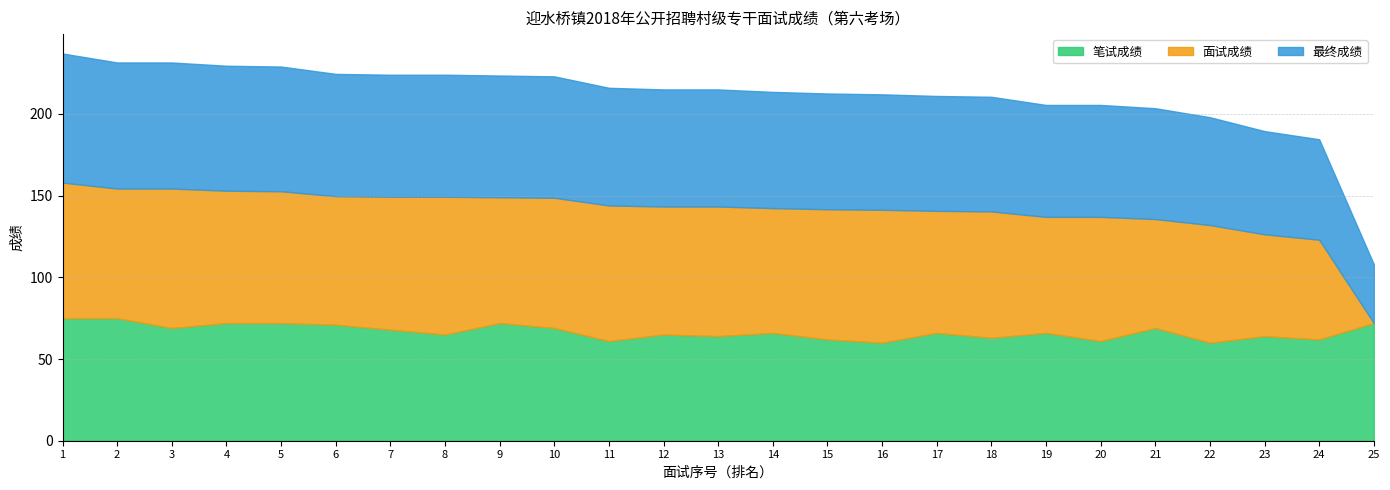

What is the difference between the 面试成绩 values at 17 and 14?

1.7